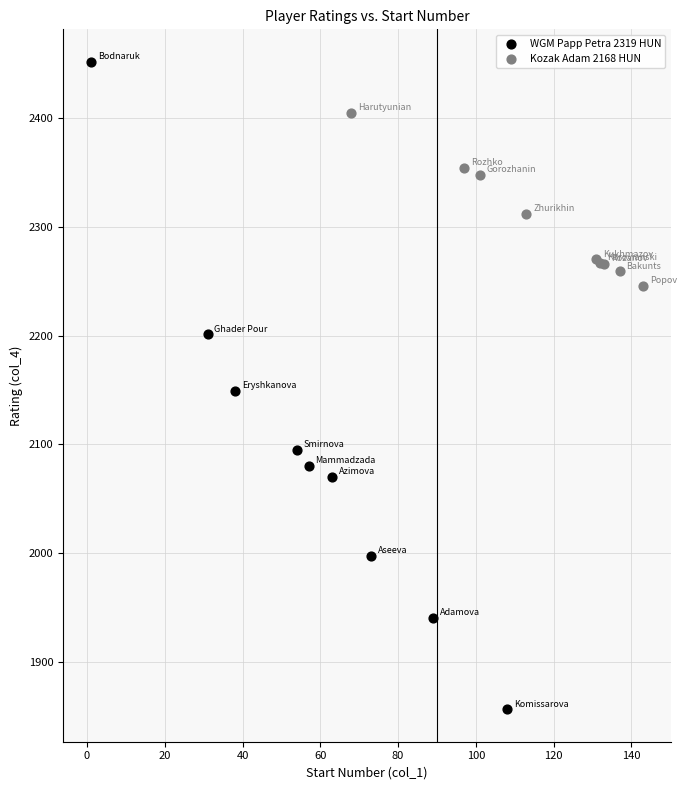

Which series contains the highest Y value?

WGM Papp Petra 2319 HUN